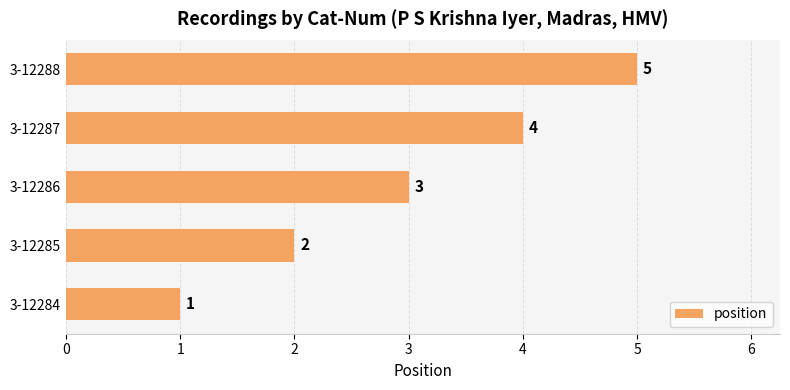

At which label is the value closest to 3?

3-12286